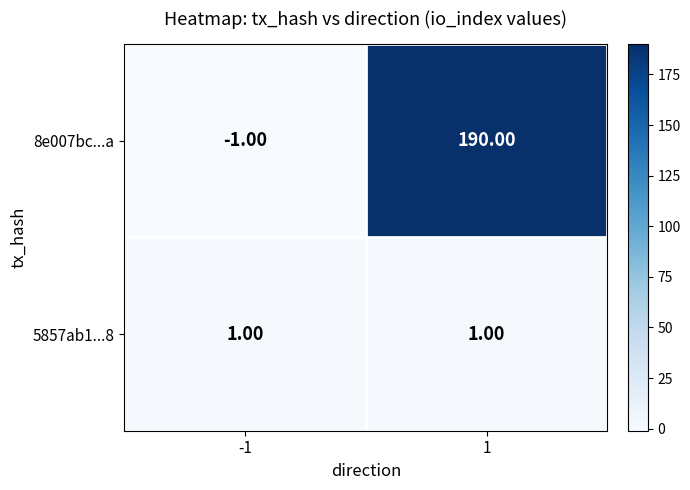

What is the difference between the maximum and minimum values in the 8e007bc...a series?

191